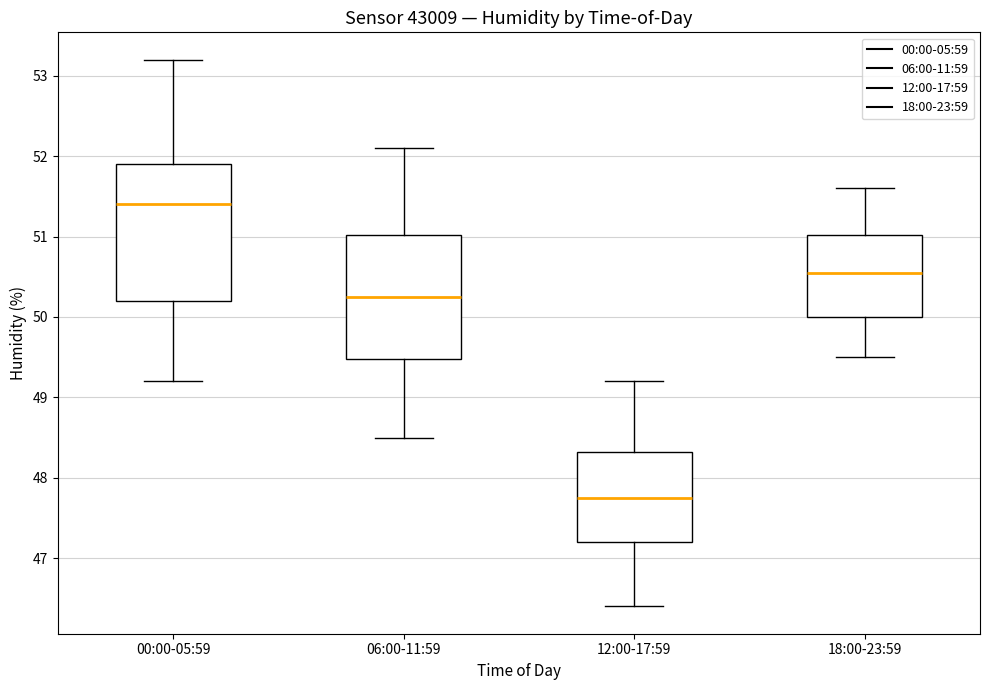

Reading left to right, transcribe this box plot: for each box, give where its median line is, the range the box spans, and where its two whiskers end, as read against the y-axis. The values are not printed on the chart, so give them approximately, as read against the axis.

00:00-05:59: median 51.4, box 50.2 to 51.9, whiskers 49.2 to 53.2
06:00-11:59: median 50.3, box 49.5 to 51.0, whiskers 48.5 to 52.1
12:00-17:59: median 47.8, box 47.2 to 48.3, whiskers 46.4 to 49.2
18:00-23:59: median 50.6, box 50.0 to 51.0, whiskers 49.5 to 51.6